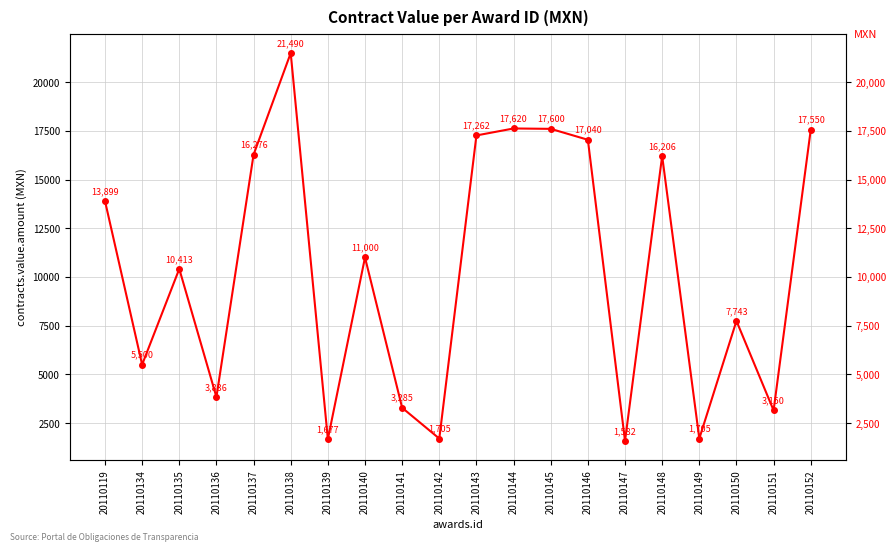

Between 20110146 and 20110134, which is larger?

20110146